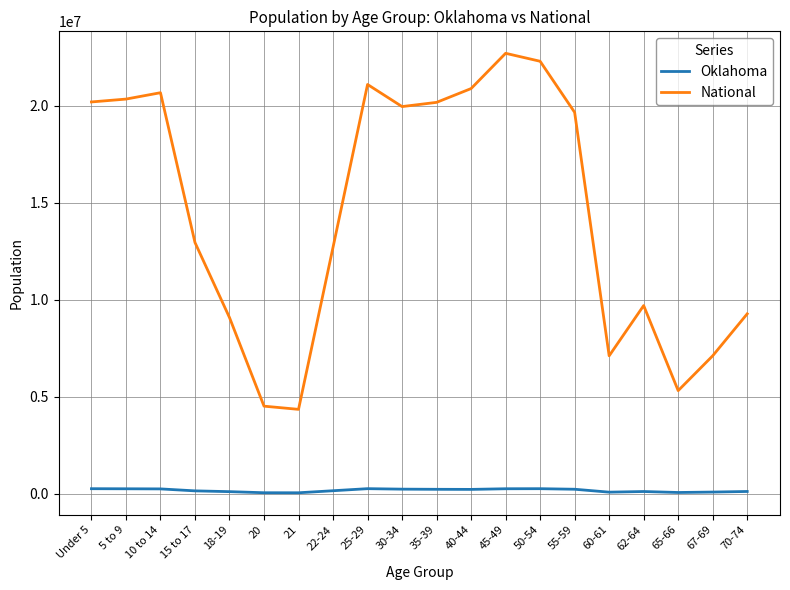

True or false: Oklahoma and National cross at least once.

False